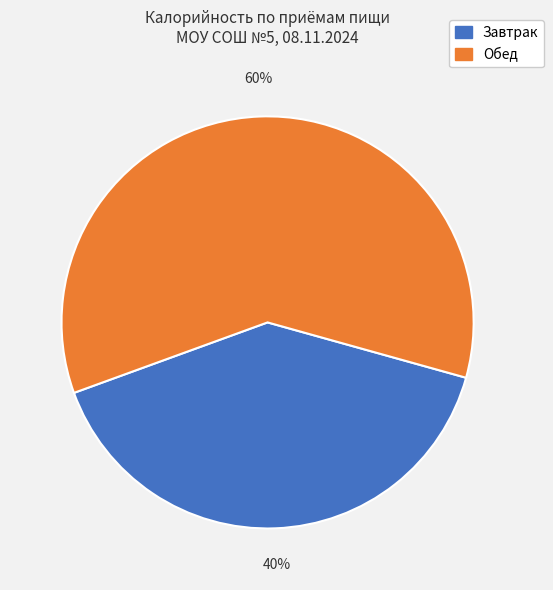

To the nearest percent, what is the average slice percentage?

50%